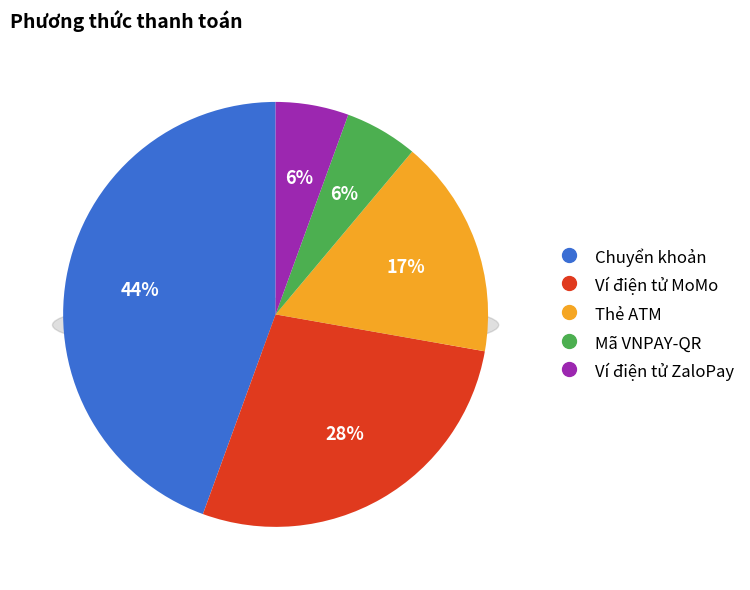

How many segments does this pie chart have?

5